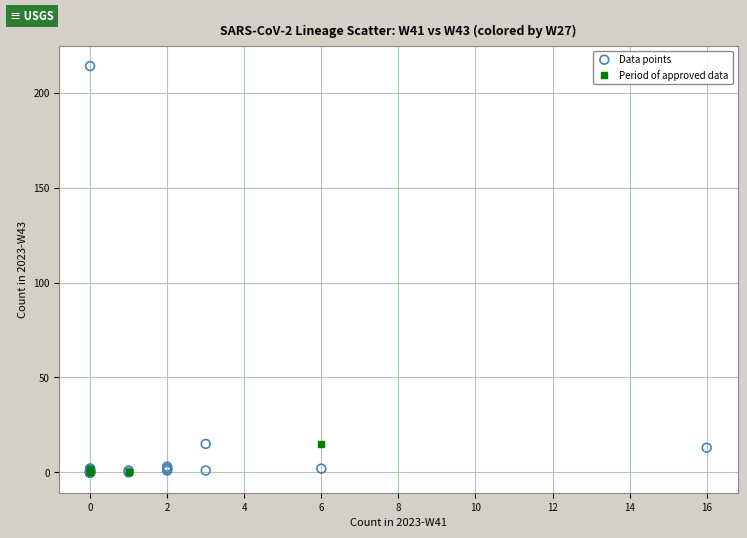

What are all the series names shown in the legend?

Data points, Period of approved data